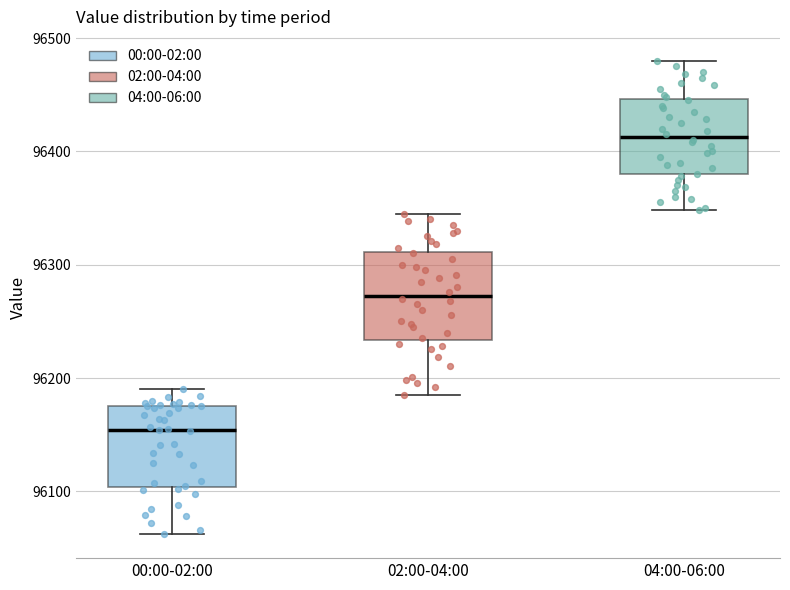

Reading left to right, transcribe this box plot: for each box, give where its median line is, the range the box spans, and where its two whiskers end, as read against the y-axis. The values are not printed on the chart, so give them approximately, as read against the axis.

00:00-02:00: median 96150, box 96100 to 96180, whiskers 96060 to 96190
02:00-04:00: median 96270, box 96230 to 96310, whiskers 96190 to 96350
04:00-06:00: median 96410, box 96380 to 96450, whiskers 96350 to 96480